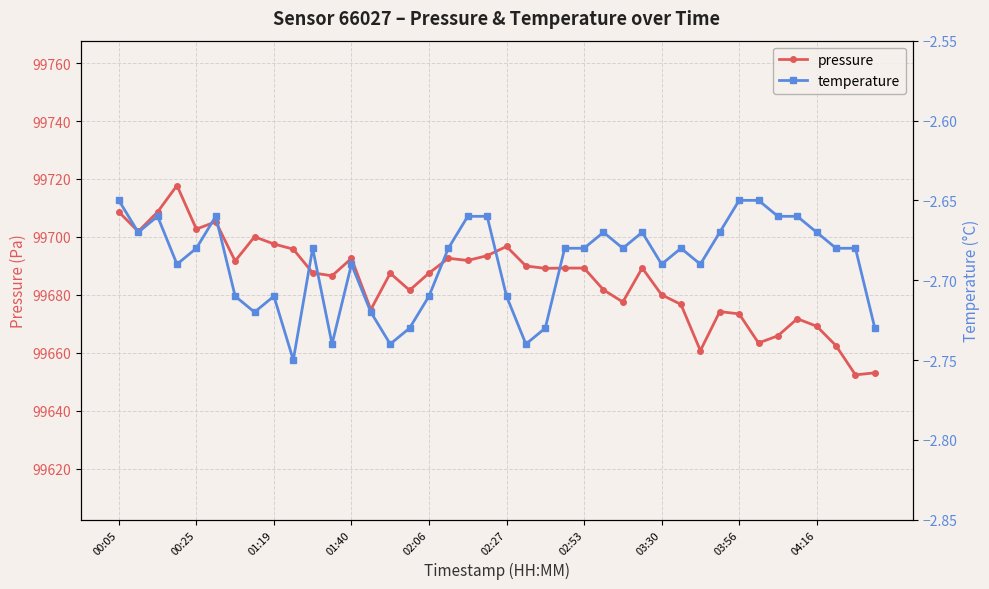

Does the chart display data point markers on the line(s)?

Yes